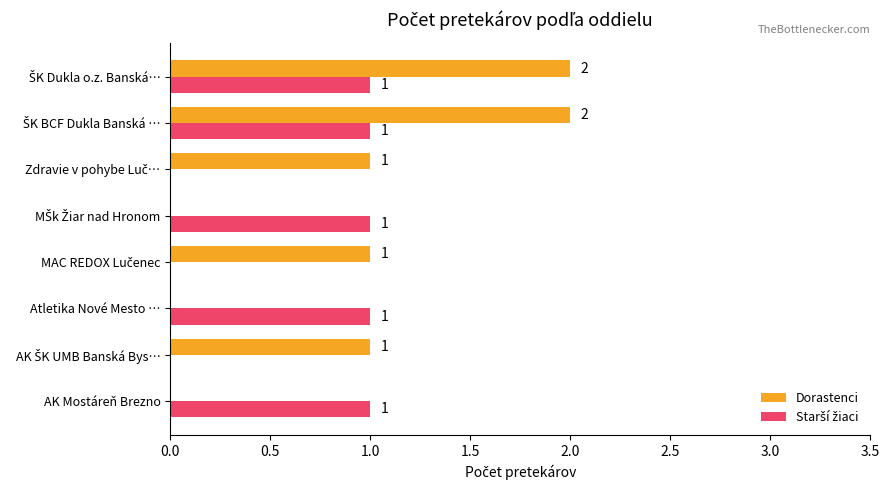

True or false: Dorastenci has a value of -1 at AK Mostáreň Brezno.

False